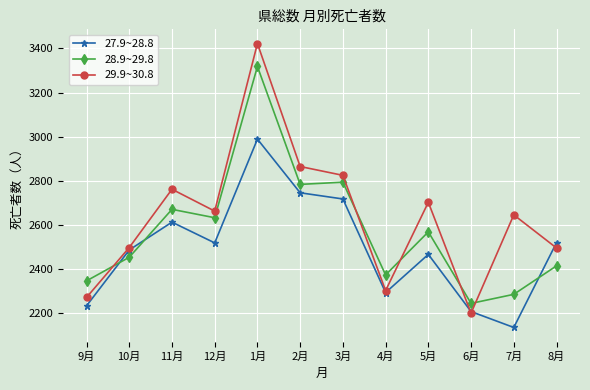

The value of 29.9~30.8 at 6月 is 631. True or false?

False